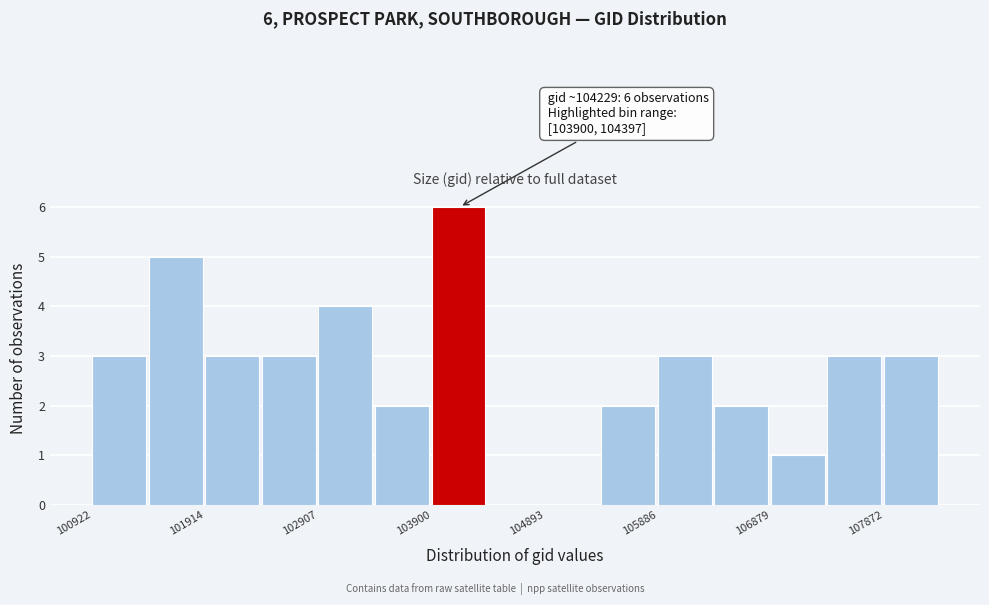

Over which range of the x-axis is the bar tallest?

103900 to 104400